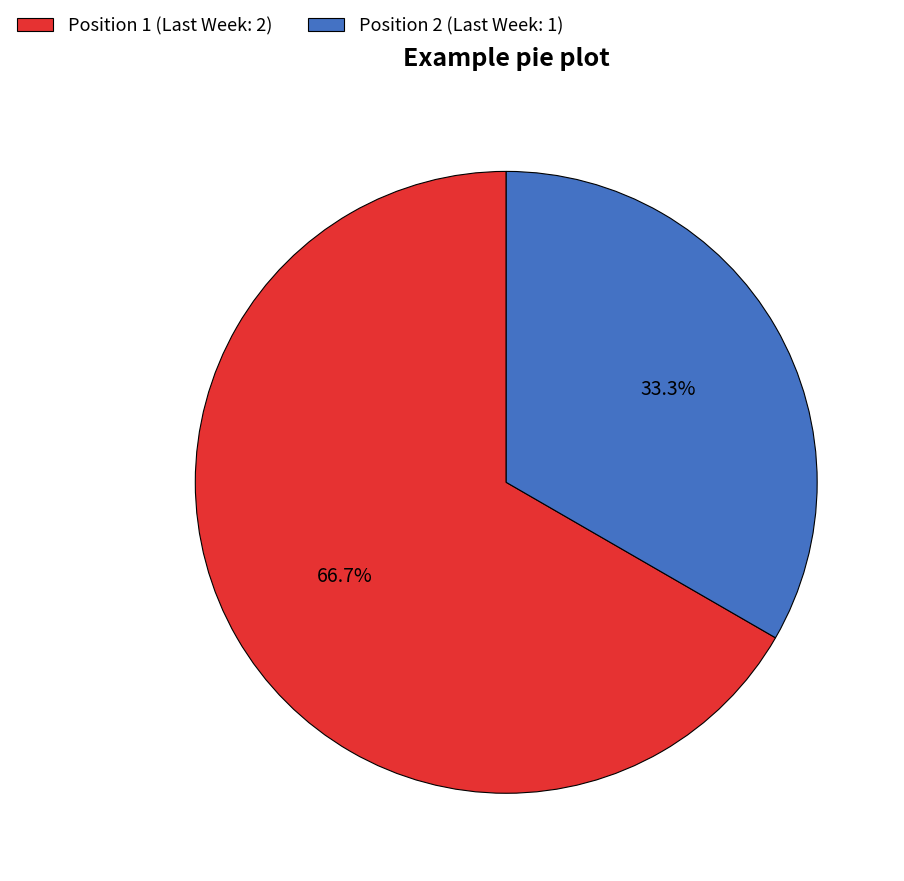

What is the majority slice?

Position 1 (Last Week: 2)